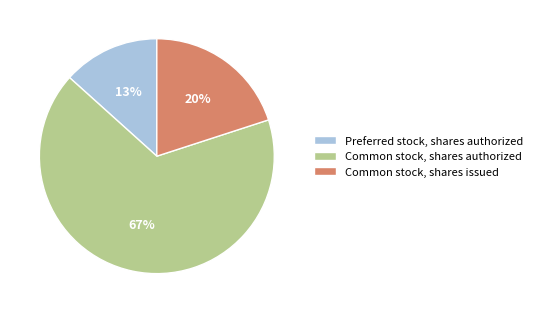

What is the smallest slice in the pie chart?

Preferred stock, shares authorized